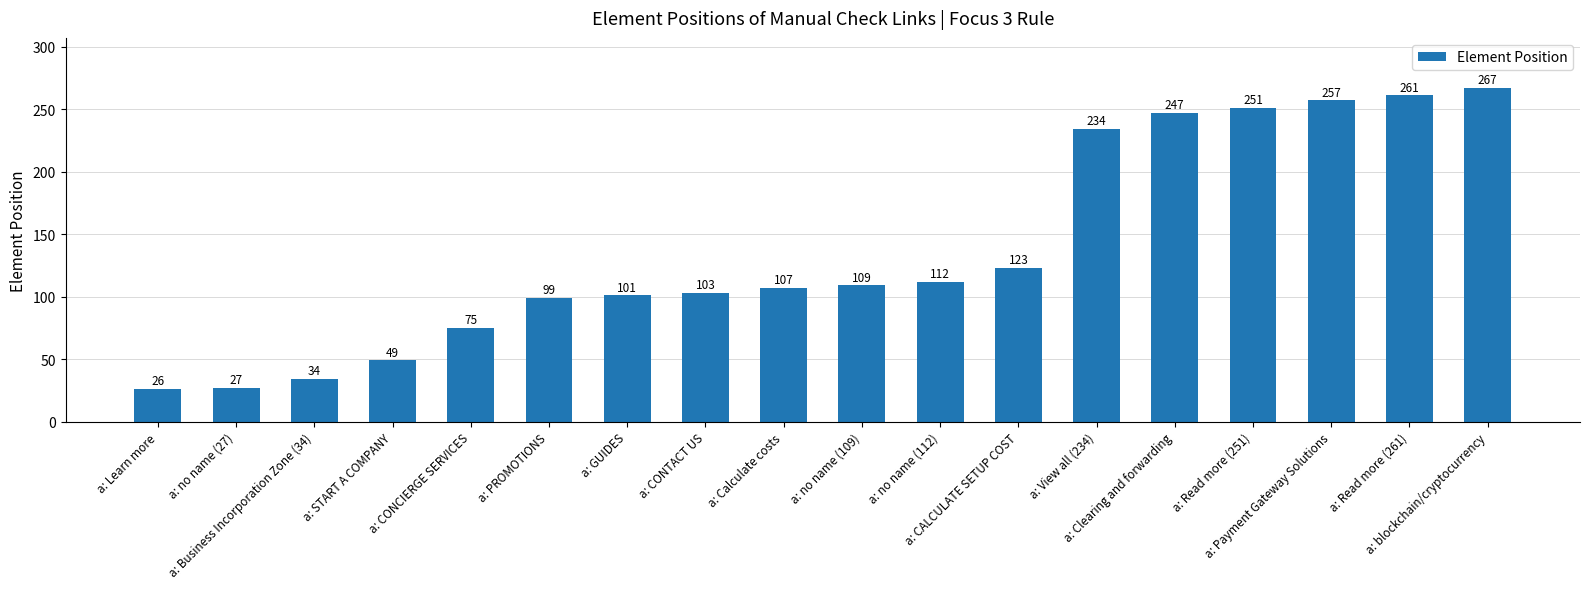

Reading left to right, transcribe all the data shown in this chart.

a: Learn more=26	a: no name (27)=27	a: Business Incorporation Zone (34)=34	a: START A COMPANY=49	a: CONCIERGE SERVICES=75	a: PROMOTIONS=99	a: GUIDES=101	a: CONTACT US=103	a: Calculate costs=107	a: no name (109)=109	a: no name (112)=112	a: CALCULATE SETUP COST=123	a: View all (234)=234	a: Clearing and forwarding=247	a: Read more (251)=251	a: Payment Gateway Solutions=257	a: Read more (261)=261	a: blockchain/cryptocurrency=267